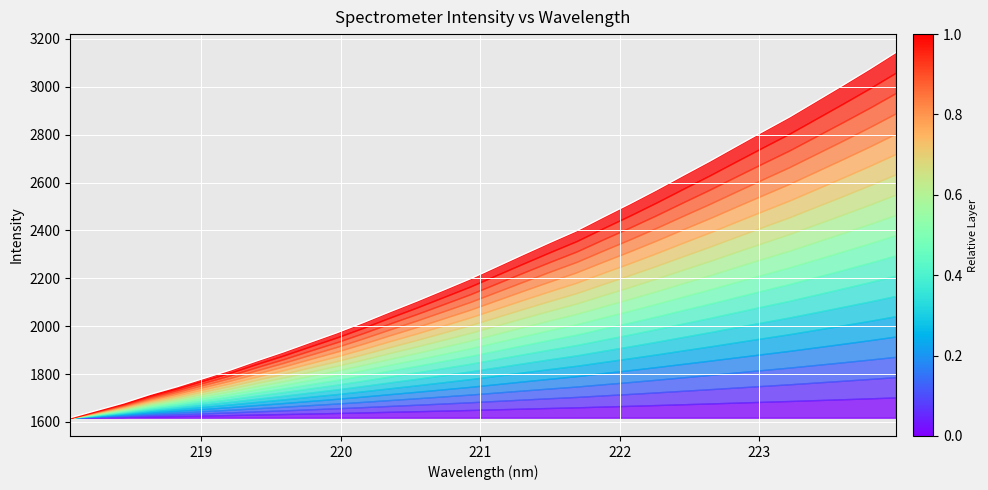

True or false: the data has more than 1 interior local peaks.

False